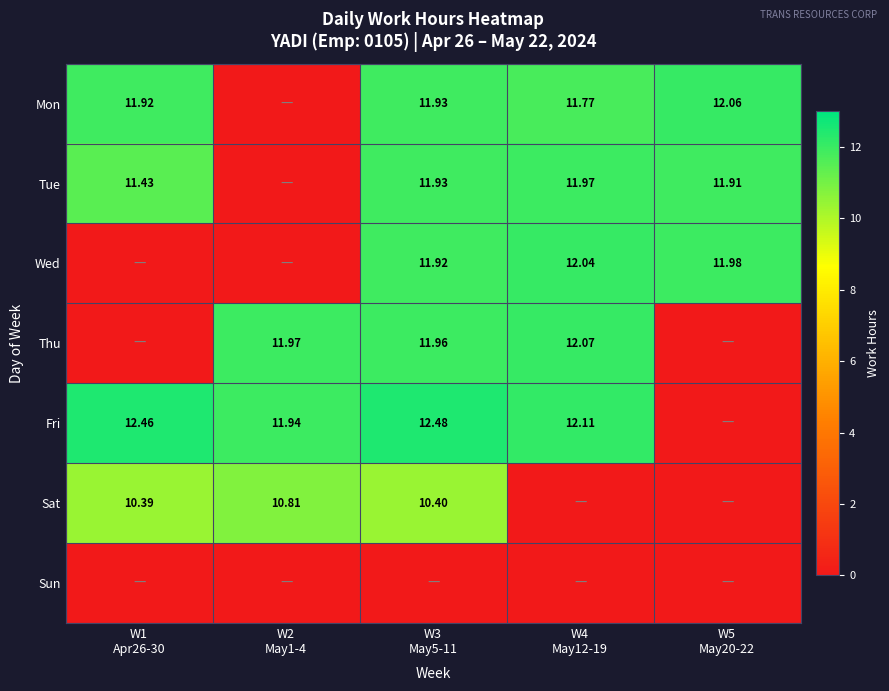

Rank the series at W4 May12-19 from lowest to highest value.

Sat, Sun, Mon, Tue, Wed, Thu, Fri